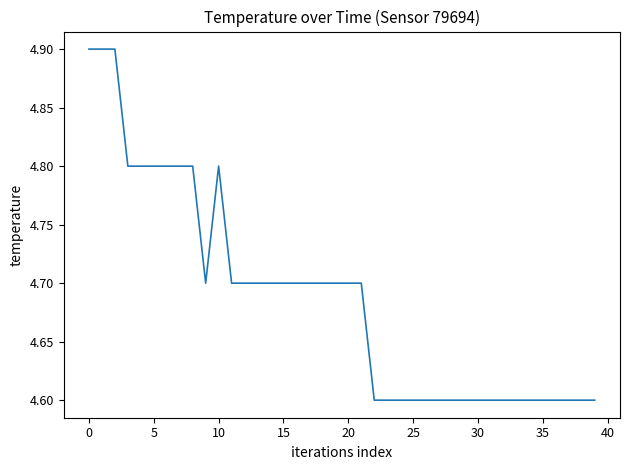

How many lines are shown in the chart?

1